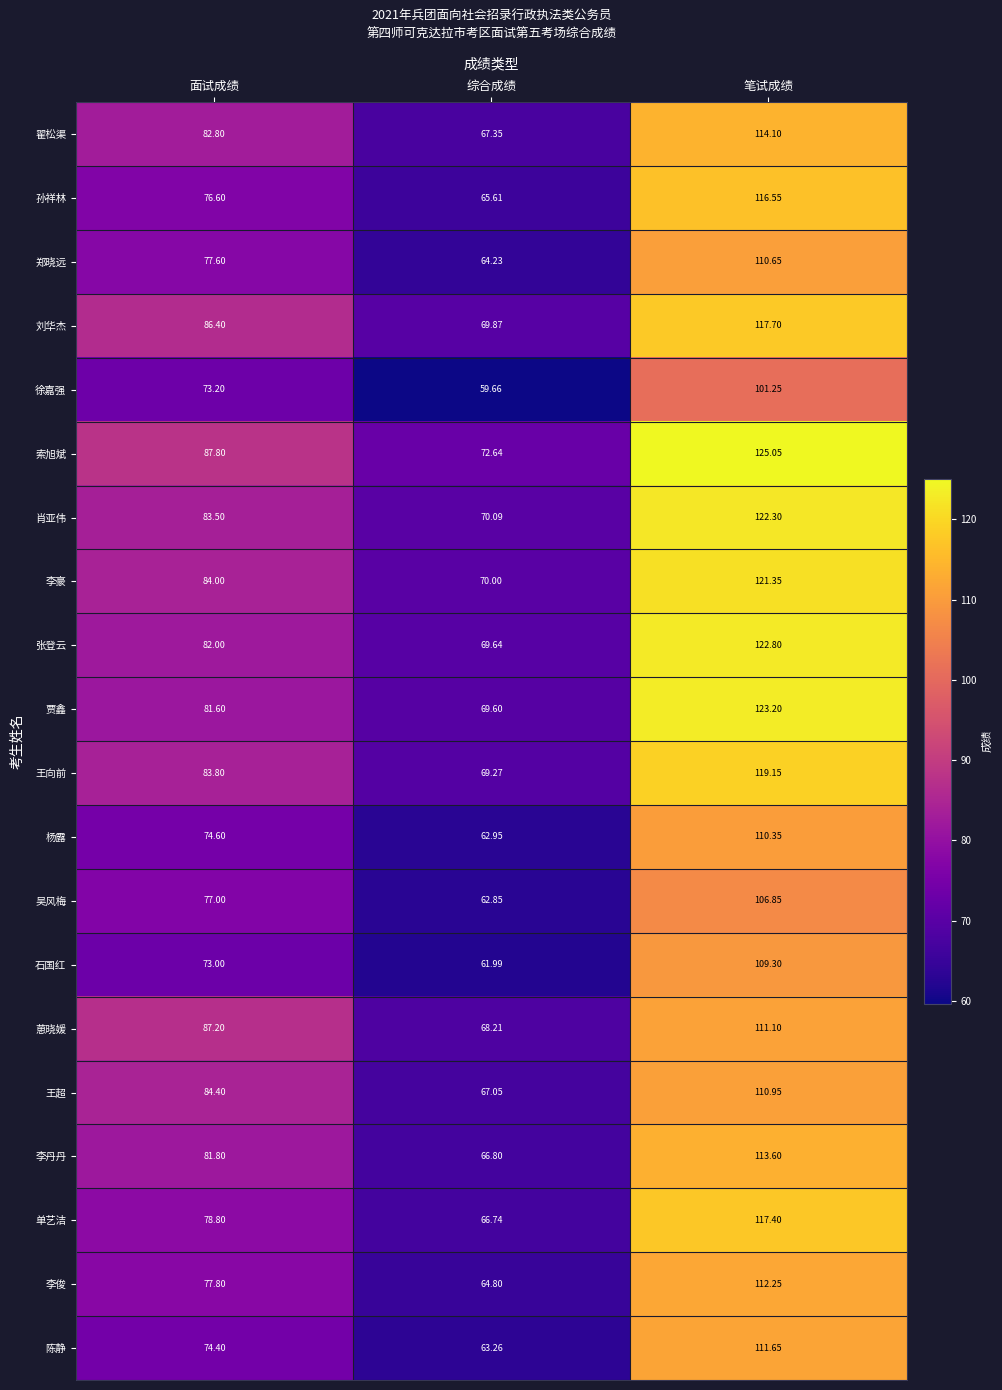

Is the value of 张登云 at 面试成绩 greater than the value of 吴风梅 at 面试成绩?

Yes